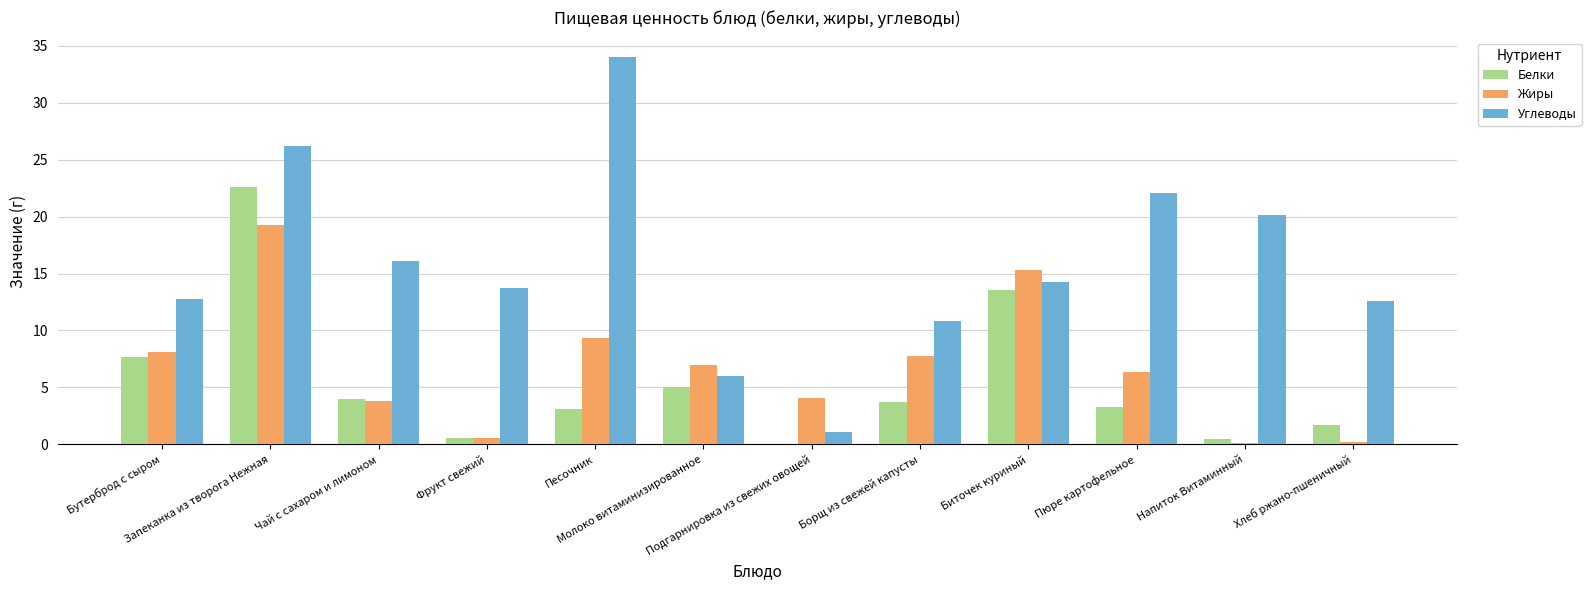

Which series changed the most between Молоко витаминизированное and Пюре картофельное?

Углеводы